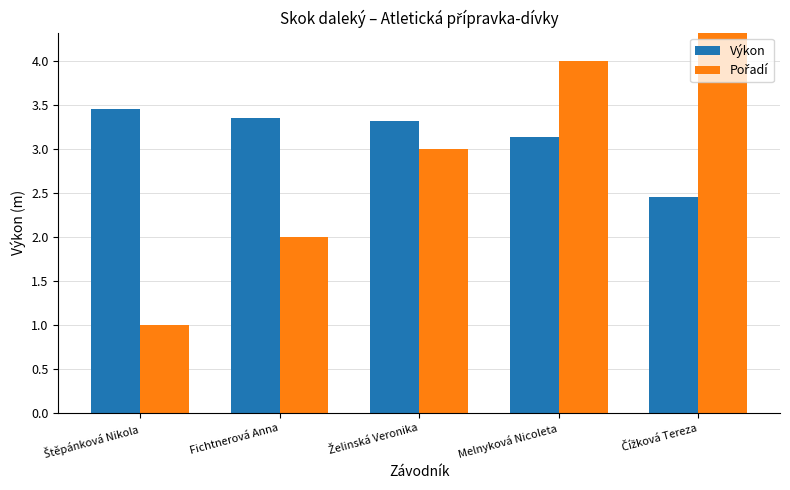

The value of Pořadí at Čížková Tereza is 7.6. True or false?

False